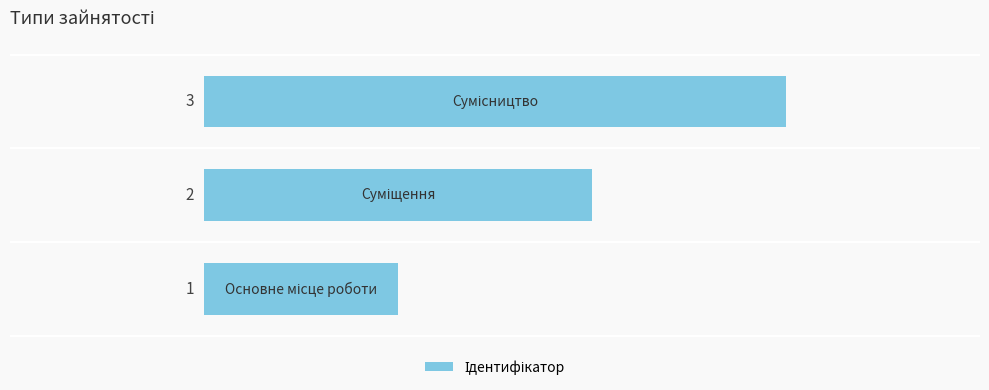

How many series are shown in this chart?

1